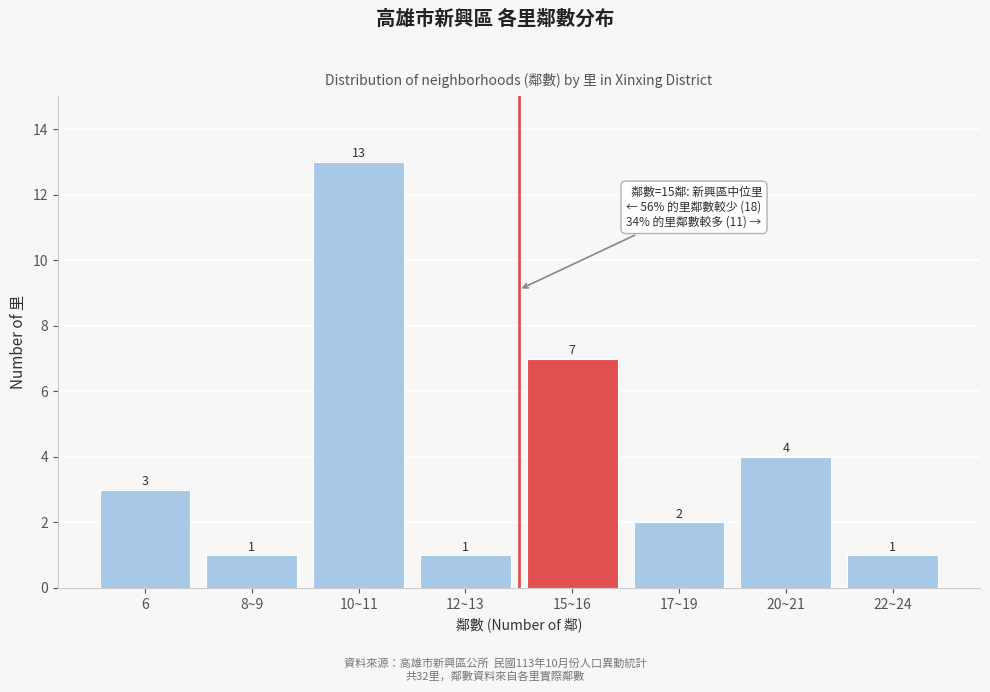

Reading left to right, transcribe all the data shown in this chart.

3	1	13	1	7	2	4	1